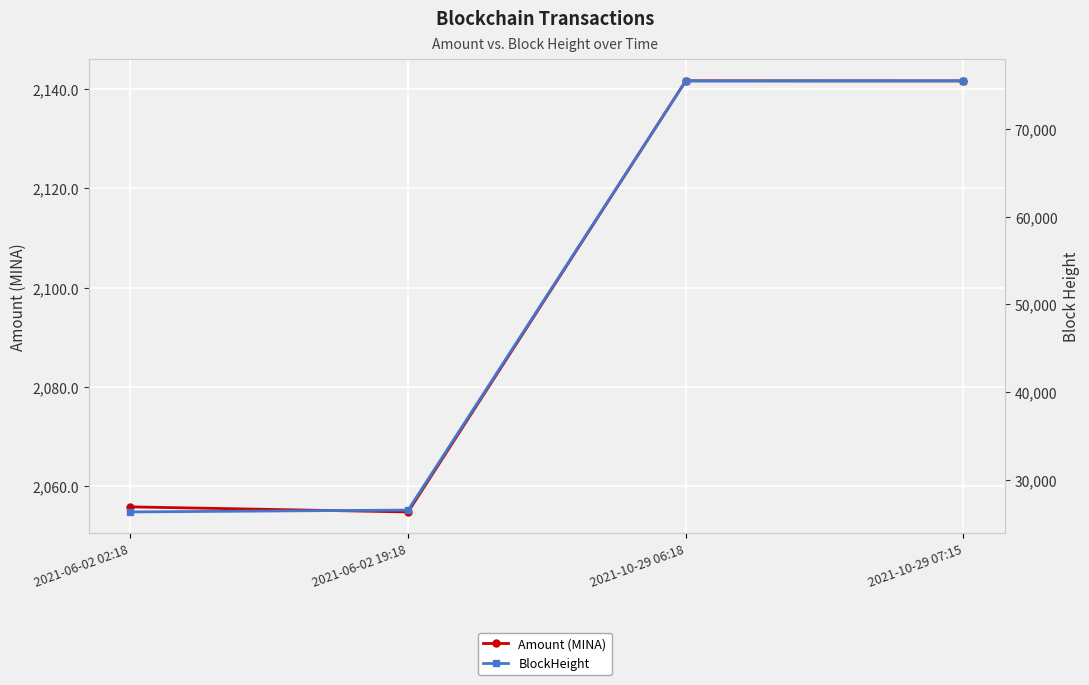

Which series changed the most between 2021-06-02 02:18 and 2021-06-02 19:18?

BlockHeight